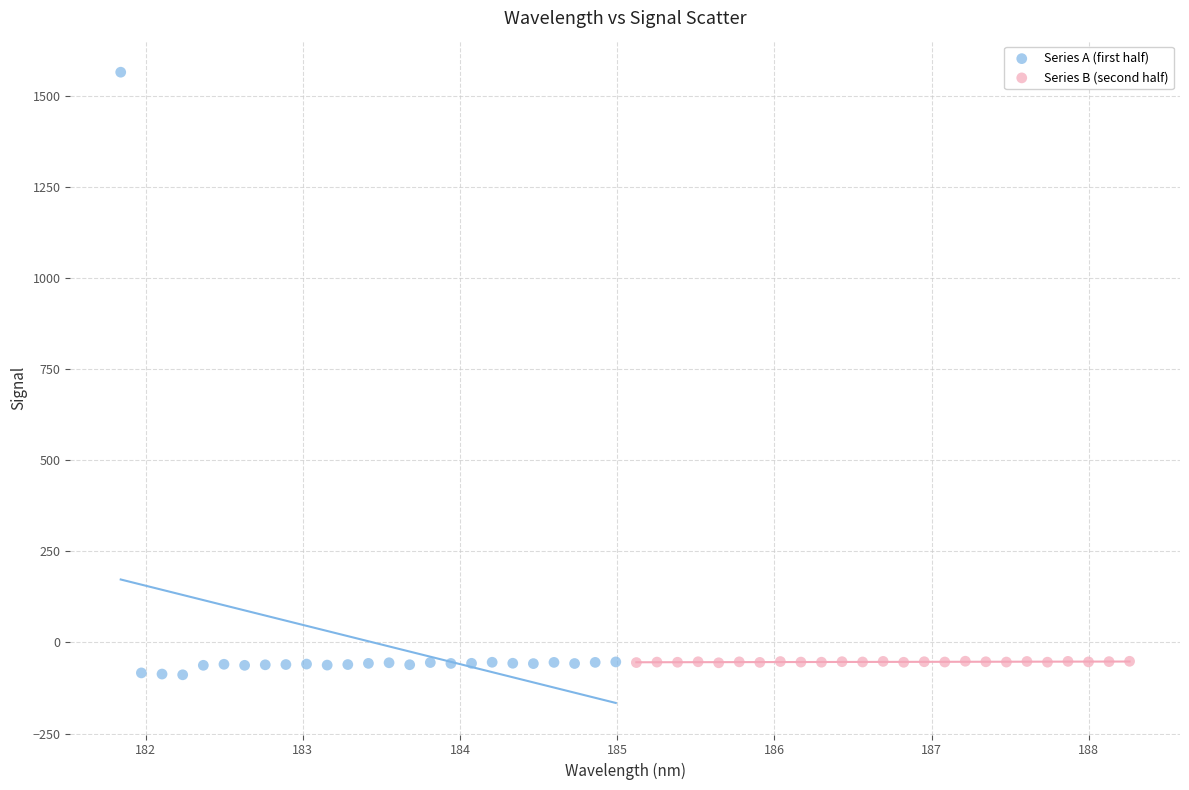

Which series has the largest Y range (max minus min)?

Series A (first half)